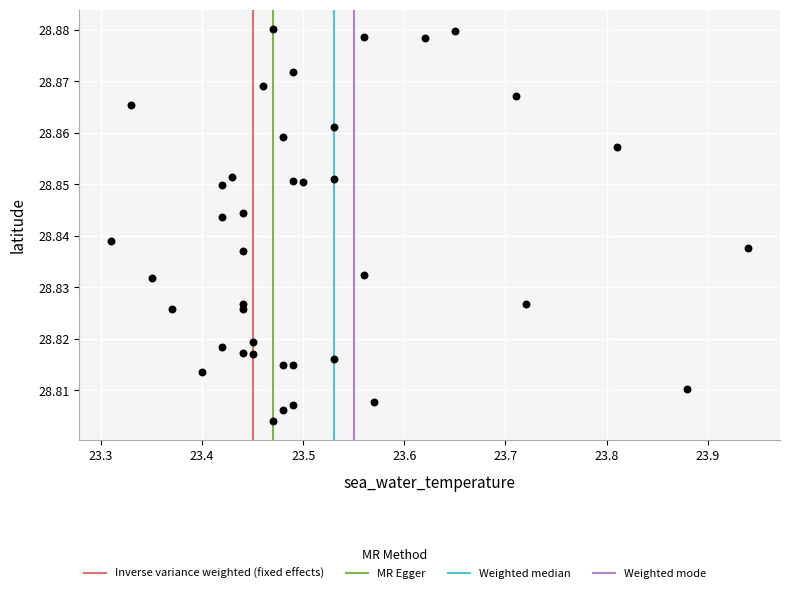

What is the range of X values (max minus min)?

0.6